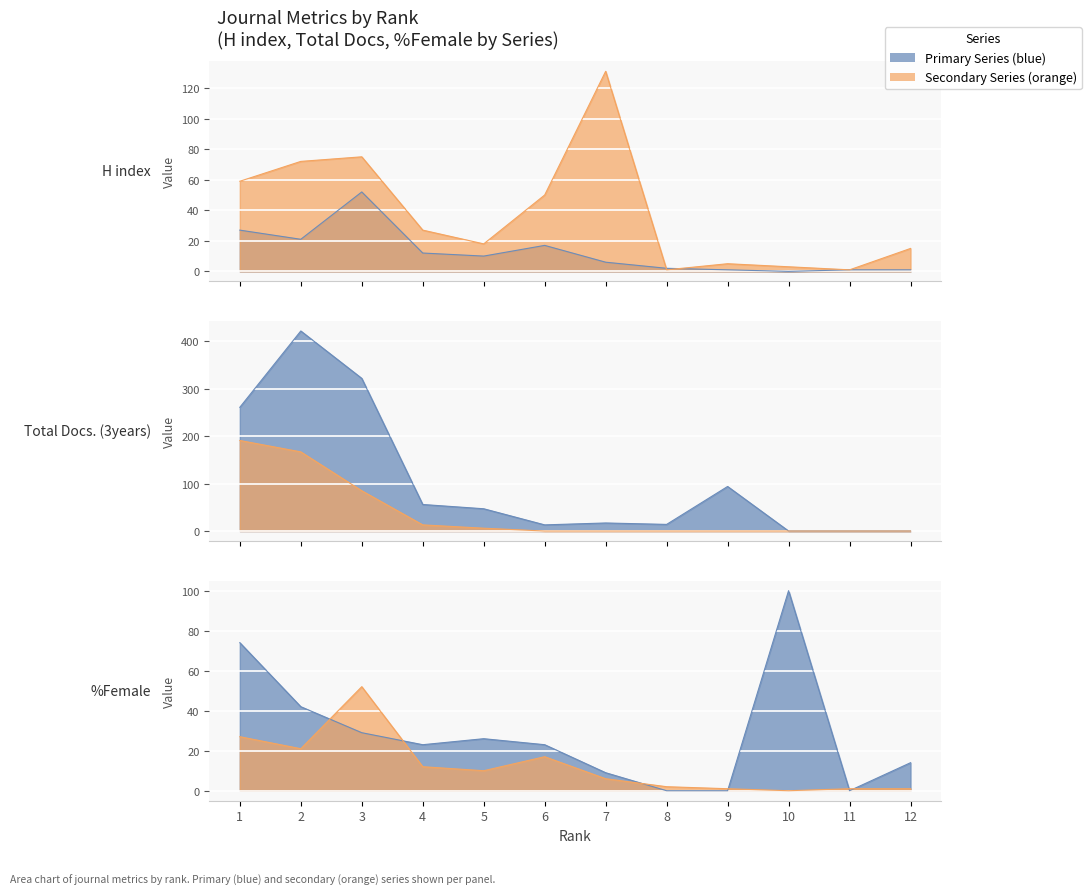

How many values in the %Female series exceed 23?

5